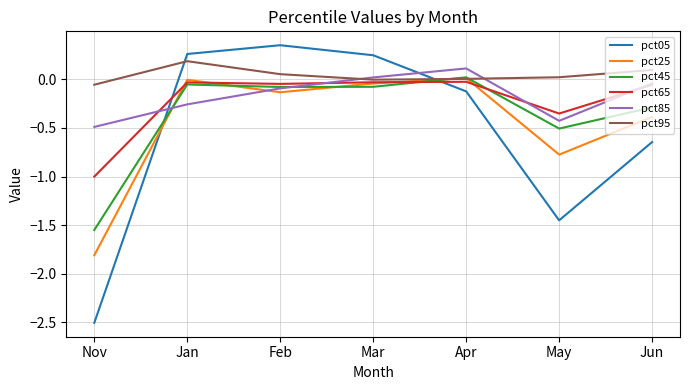

At which category does the chart reach its minimum across all series?

Nov